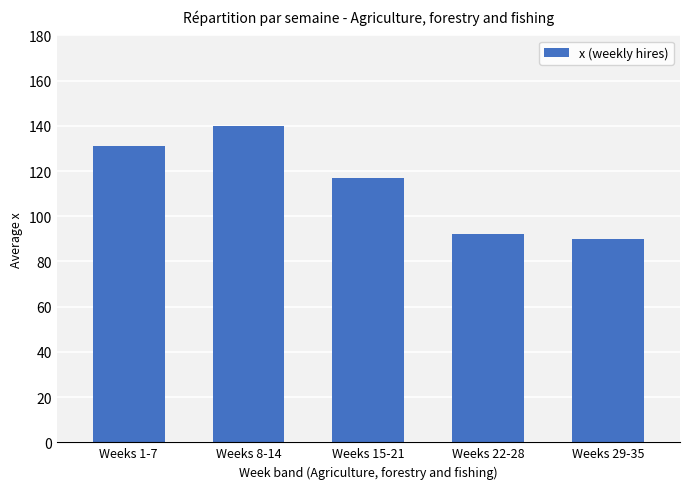

Reading right to left, transcribe all the data shown in this chart.

Weeks 29-35=90	Weeks 22-28=92	Weeks 15-21=117	Weeks 8-14=140	Weeks 1-7=131